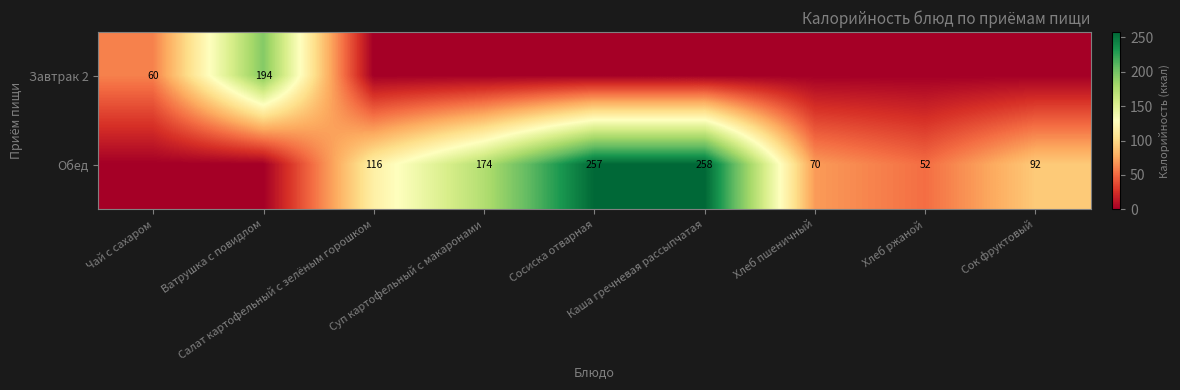

Is it true that Завтрак 2 equals 60.0 at Чай с сахаром?

True